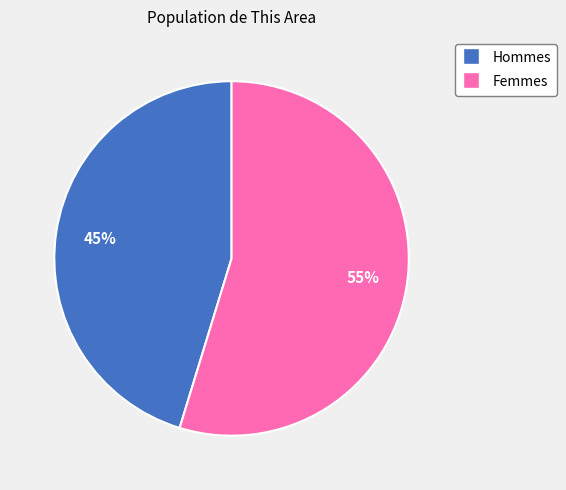

Is there any slice that represents more than half of the pie?

Yes